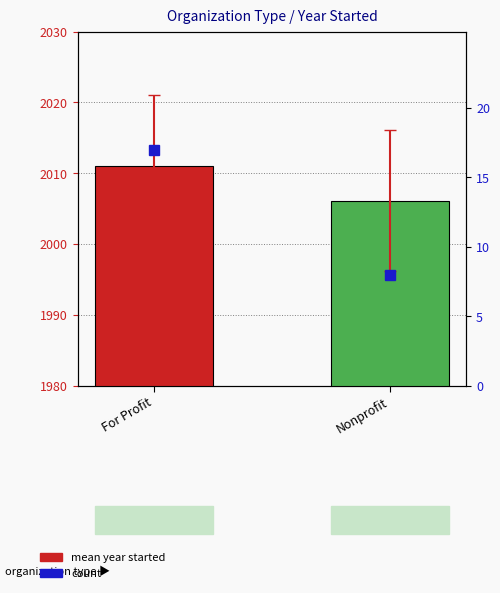

What is the difference between the maximum and minimum values?

4.9